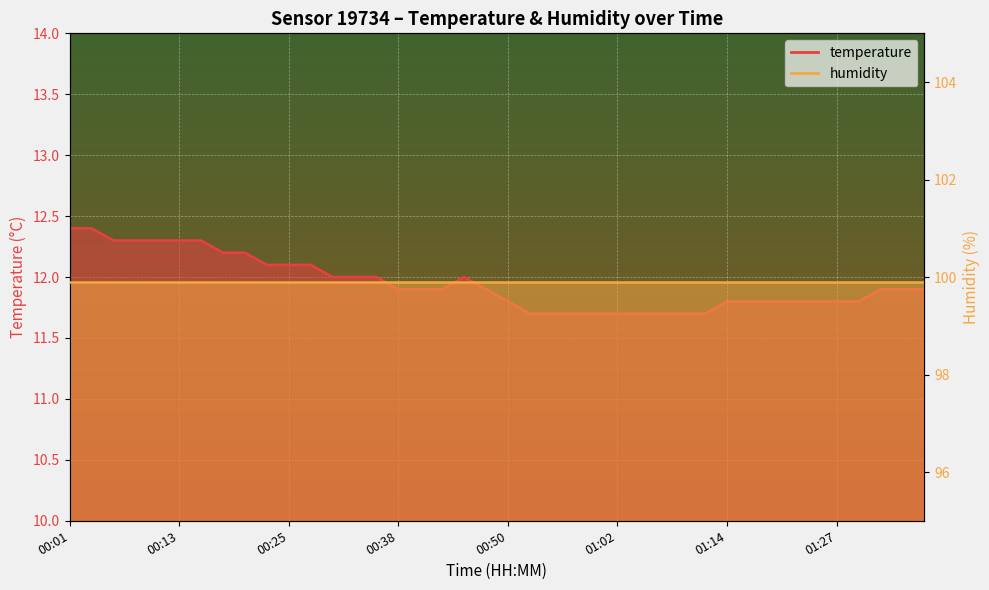

Reading right to left, what are all the values shown in this chart?

01:36=11.9	01:34=11.9	01:31=11.9	01:29=11.8	01:27=11.8	01:24=11.8	01:22=11.8	01:19=11.8	01:17=11.8	01:14=11.8	01:12=11.7	01:09=11.7	01:07=11.7	01:05=11.7	01:02=11.7	01:00=11.7	00:57=11.7	00:55=11.7	00:52=11.7	00:50=11.8	00:47=11.9	00:45=12.0	00:42=11.9	00:40=11.9	00:38=11.9	00:35=12.0	00:33=12.0	00:30=12.0	00:28=12.1	00:25=12.1	00:23=12.1	00:21=12.2	00:18=12.2	00:16=12.3	00:13=12.3	00:11=12.3	00:08=12.3	00:06=12.3	00:03=12.4	00:01=12.4